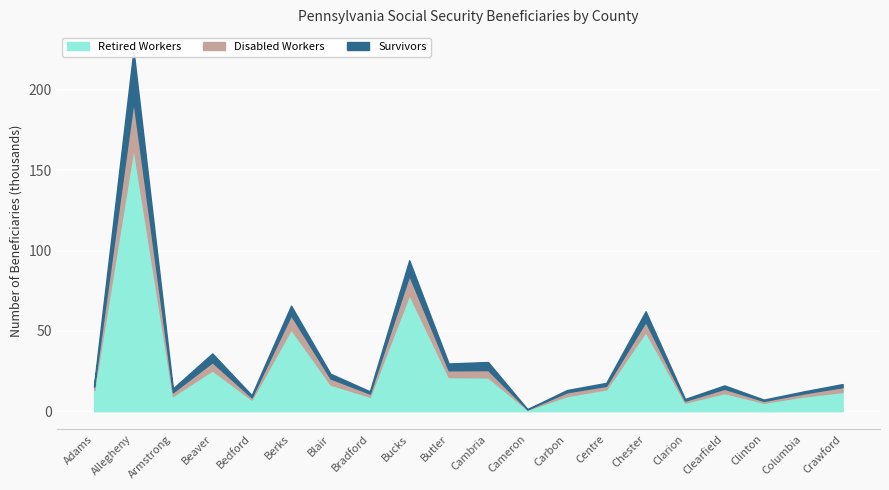

What is the total value across all series at Crawford?

16900